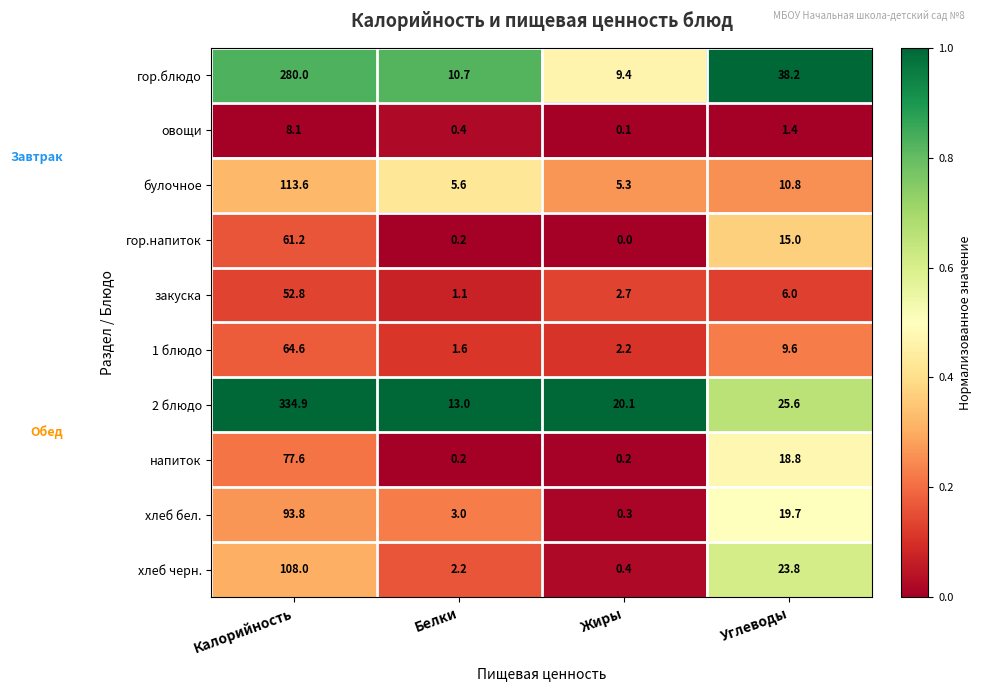

Which series has the largest total across all categories?

2 блюдо